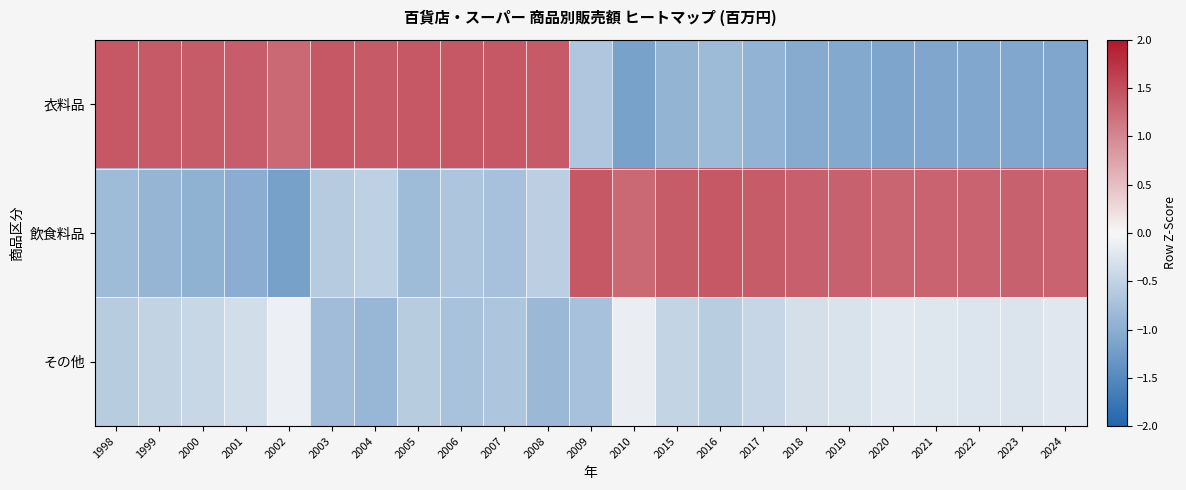

What is the minimum value shown in the chart?

-1.2